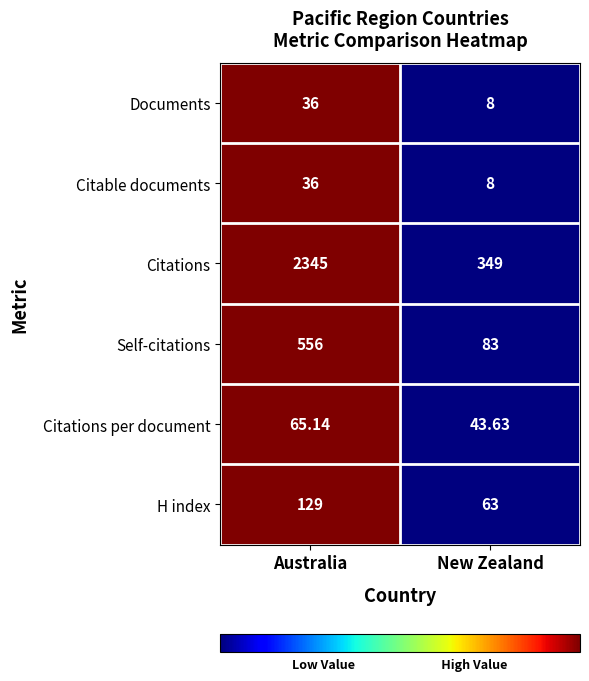

At which category is the sum across all series the highest?

Australia